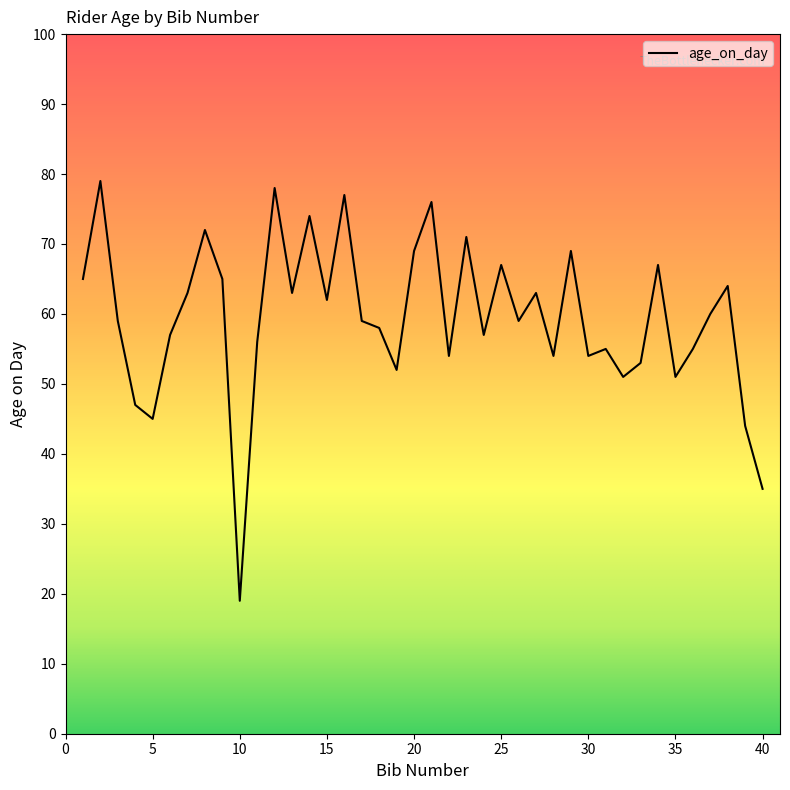

Reading left to right, list all the values displayed in this chart.

65	79	59	47	45	57	63	72	65	19	56	78	63	74	62	77	59	58	52	69	76	54	71	57	67	59	63	54	69	54	55	51	53	67	51	55	60	64	44	35